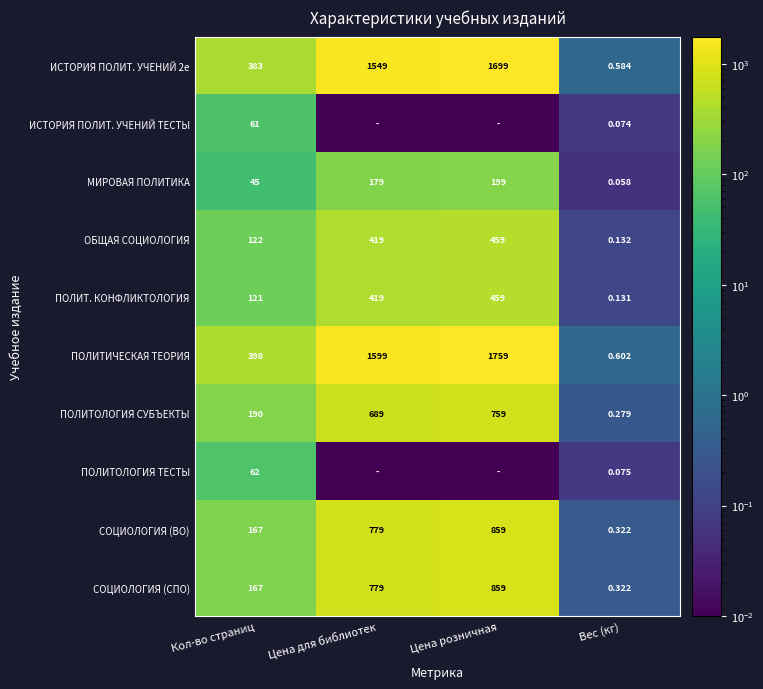

Where is ПОЛИТ. КОНФЛИКТОЛОГИЯ nearest to the value 229?

Кол-во страниц